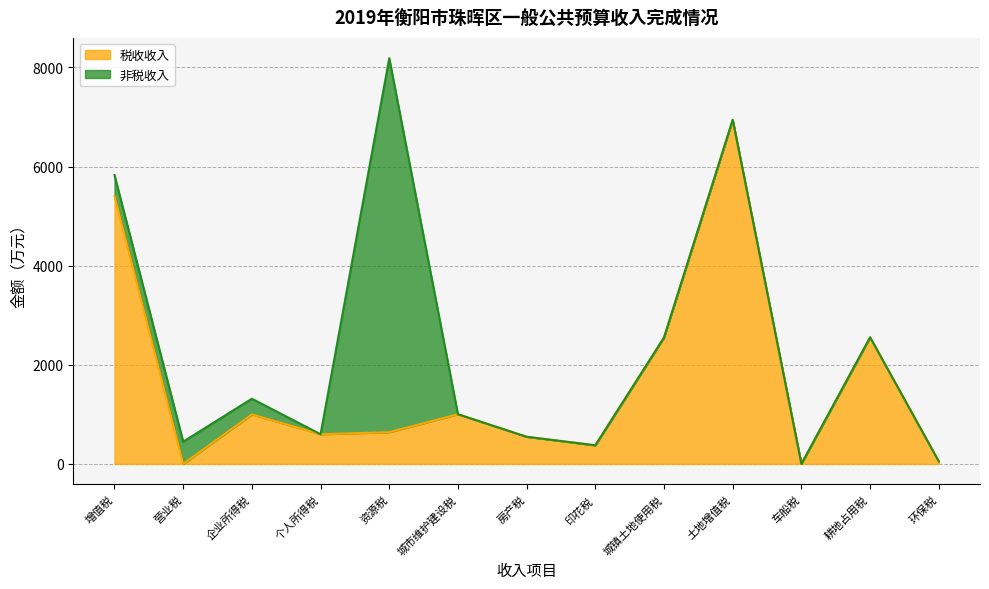

What is the sum of the values at 城市维护建设税 and 土地增值税?

7948